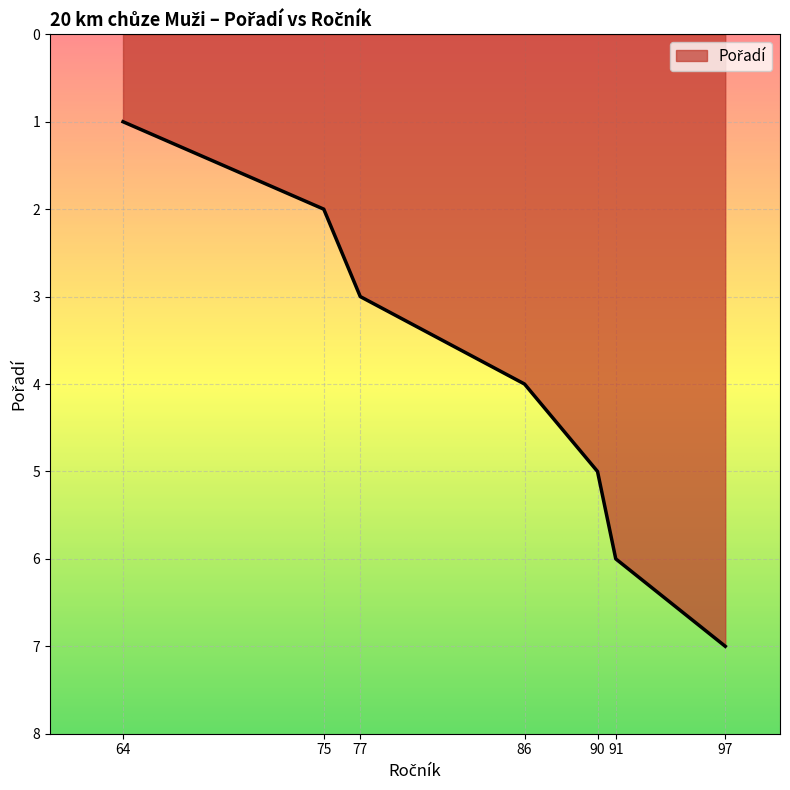

Does the chart display data point markers on the line(s)?

No